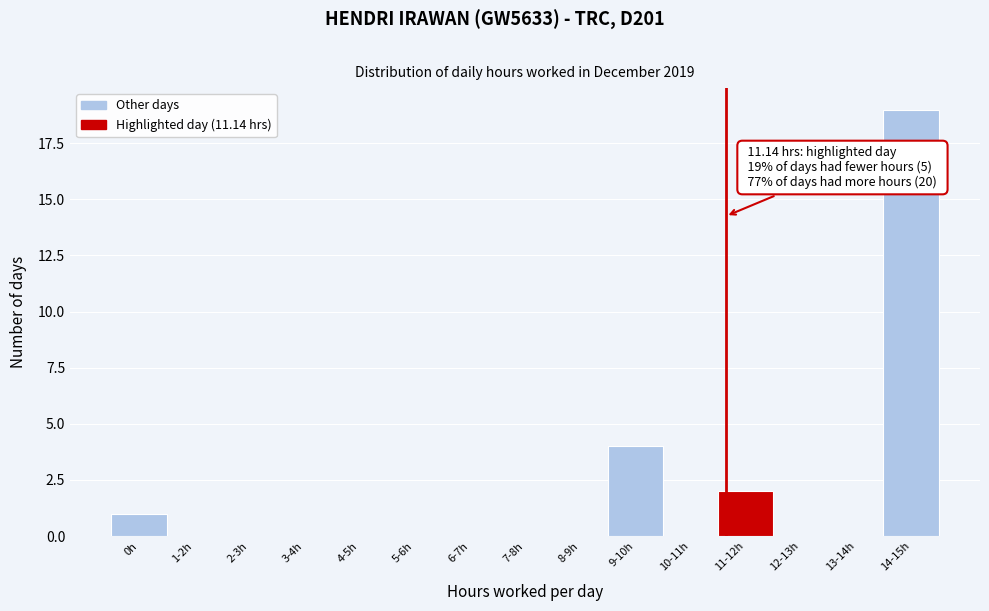

Reading right to left, extract all data points from this chart.

14-15h=19	13-14h=0	12-13h=0	11-12h=2	10-11h=0	9-10h=4	8-9h=0	7-8h=0	6-7h=0	5-6h=0	4-5h=0	3-4h=0	2-3h=0	1-2h=0	0h=1